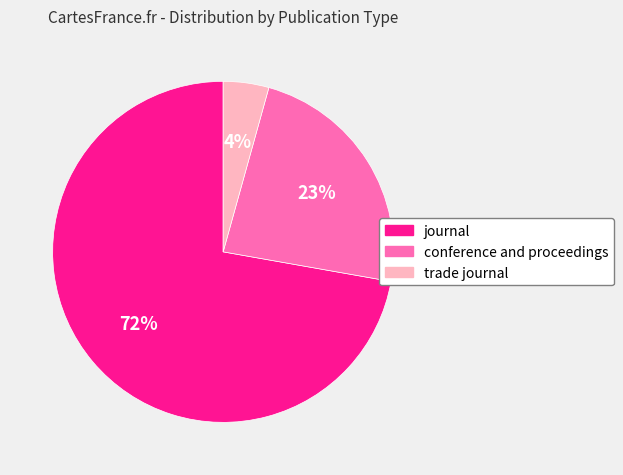

What is the ratio of the value at trade journal to the value at journal?

0.1